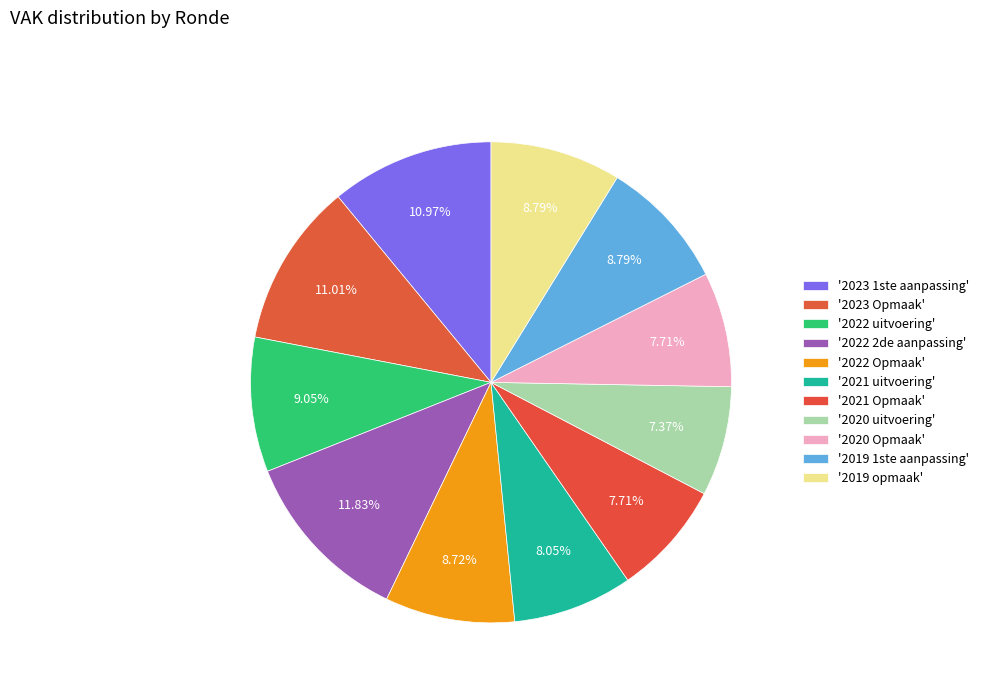

Which slice is the largest?

2022 2de aanpassing